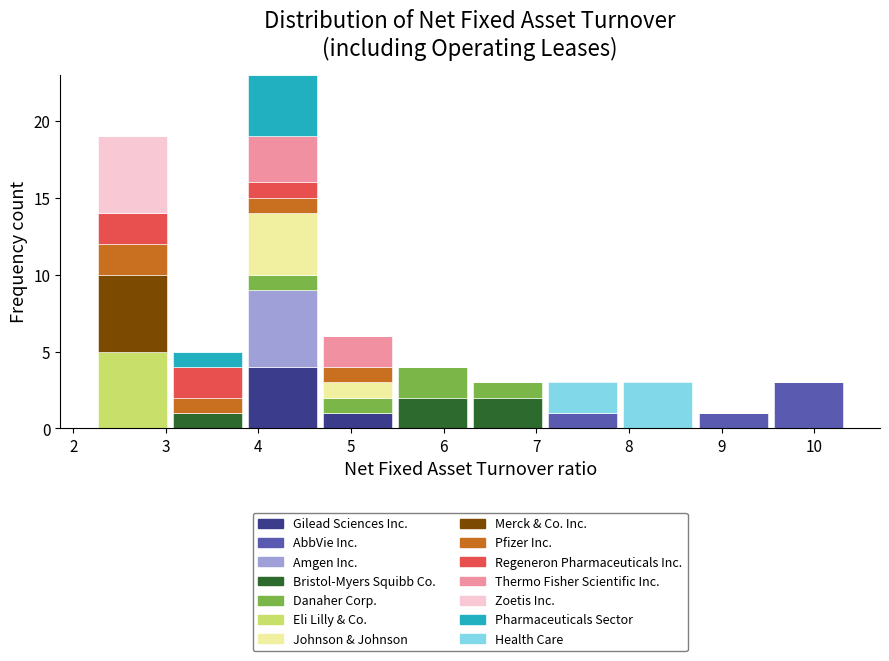

Reading left to right, list every stacked bar in this chart as the range it spans on the x-axis followed by its total height. Neither the bar edges nor the heights are printed on the chart, so give them approximately, as read against the axes.

2.2 to 3.0: 19
3.0 to 3.9: 5
3.9 to 4.7: 23
4.7 to 5.5: 6
5.5 to 6.3: 4
6.3 to 7.1: 3
7.1 to 7.9: 3
7.9 to 8.7: 3
8.7 to 9.5: 1
9.5 to 10.3: 3